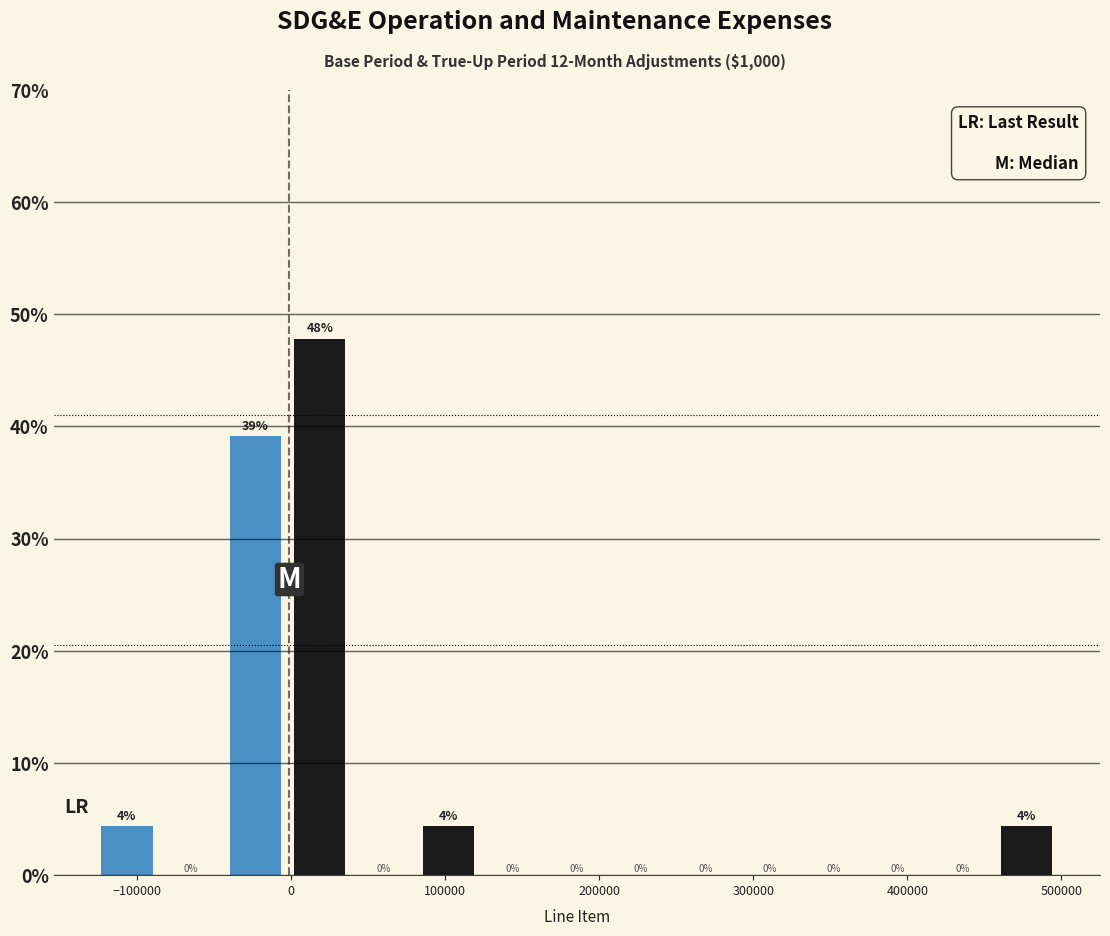

Which range on the x-axis has the tallest bar?

0 to 40000